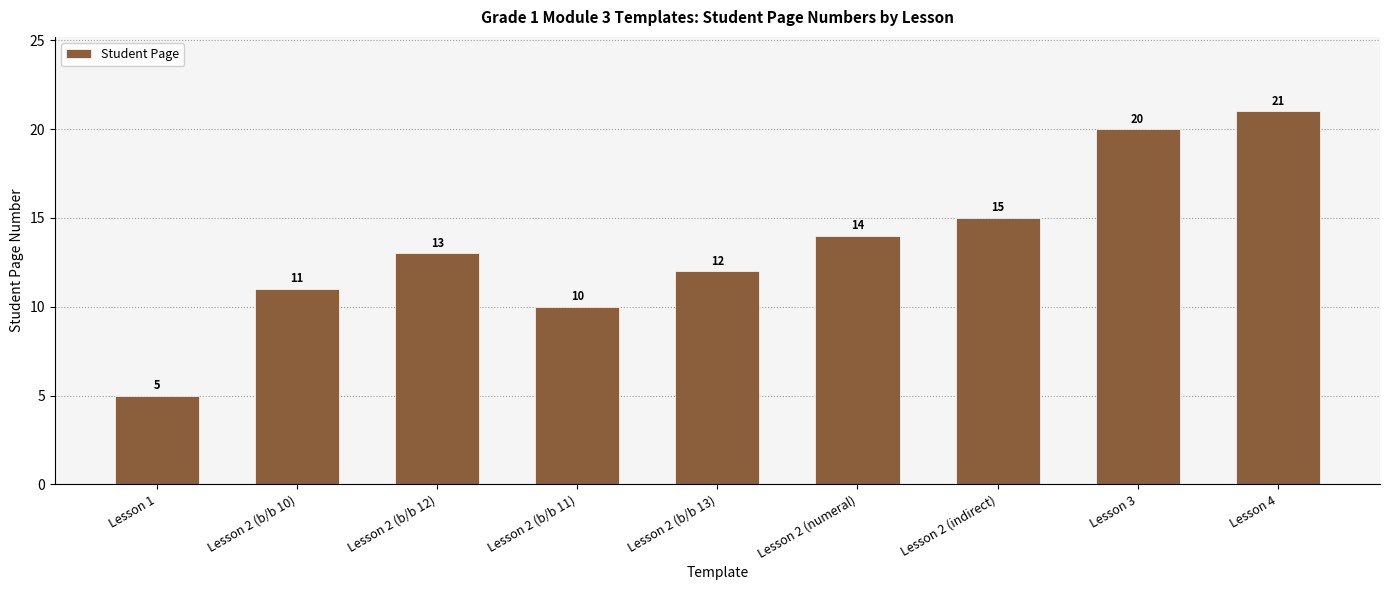

Where is the data nearest to the value 13?

Lesson 2 (b/b 12)